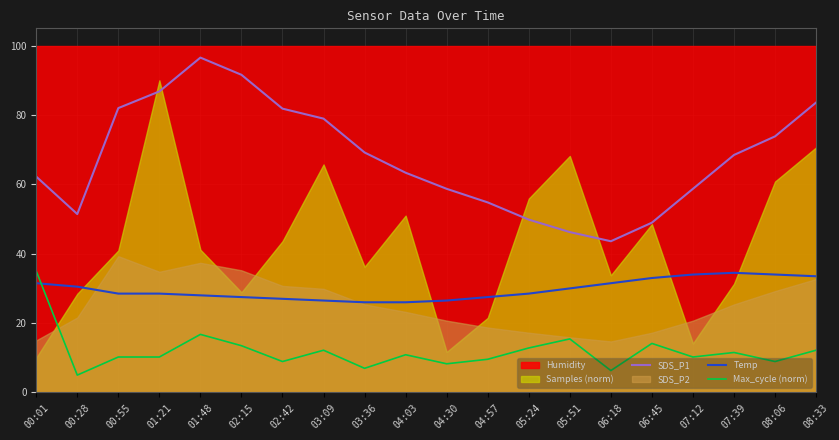

Is the value of Max_cycle (norm) at 01:21 greater than the value of Temp at 05:51?

No